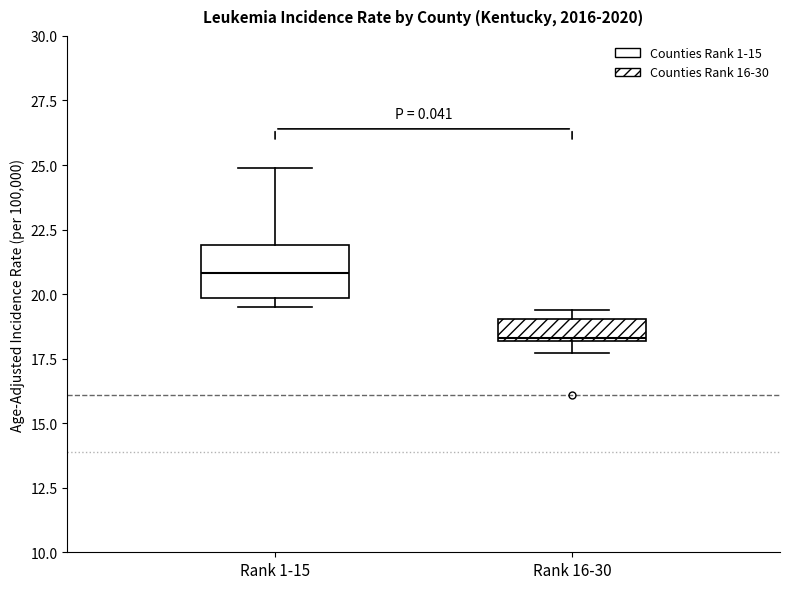

Which box has the lowest median line?

Rank 16-30